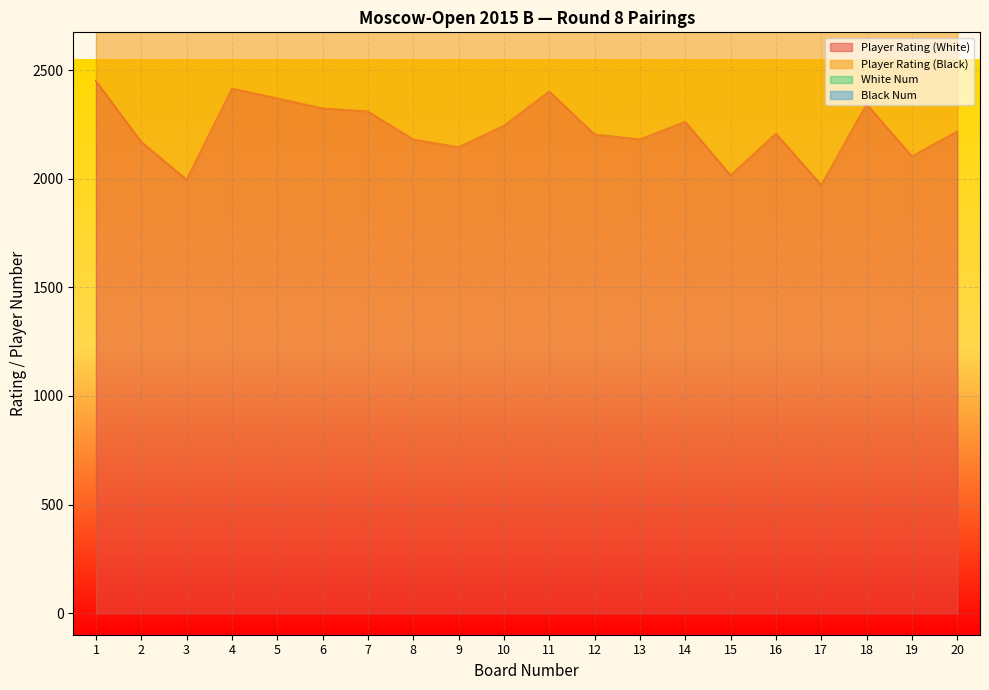

True or false: White Num and Player Rating (White) intersect in this chart.

False